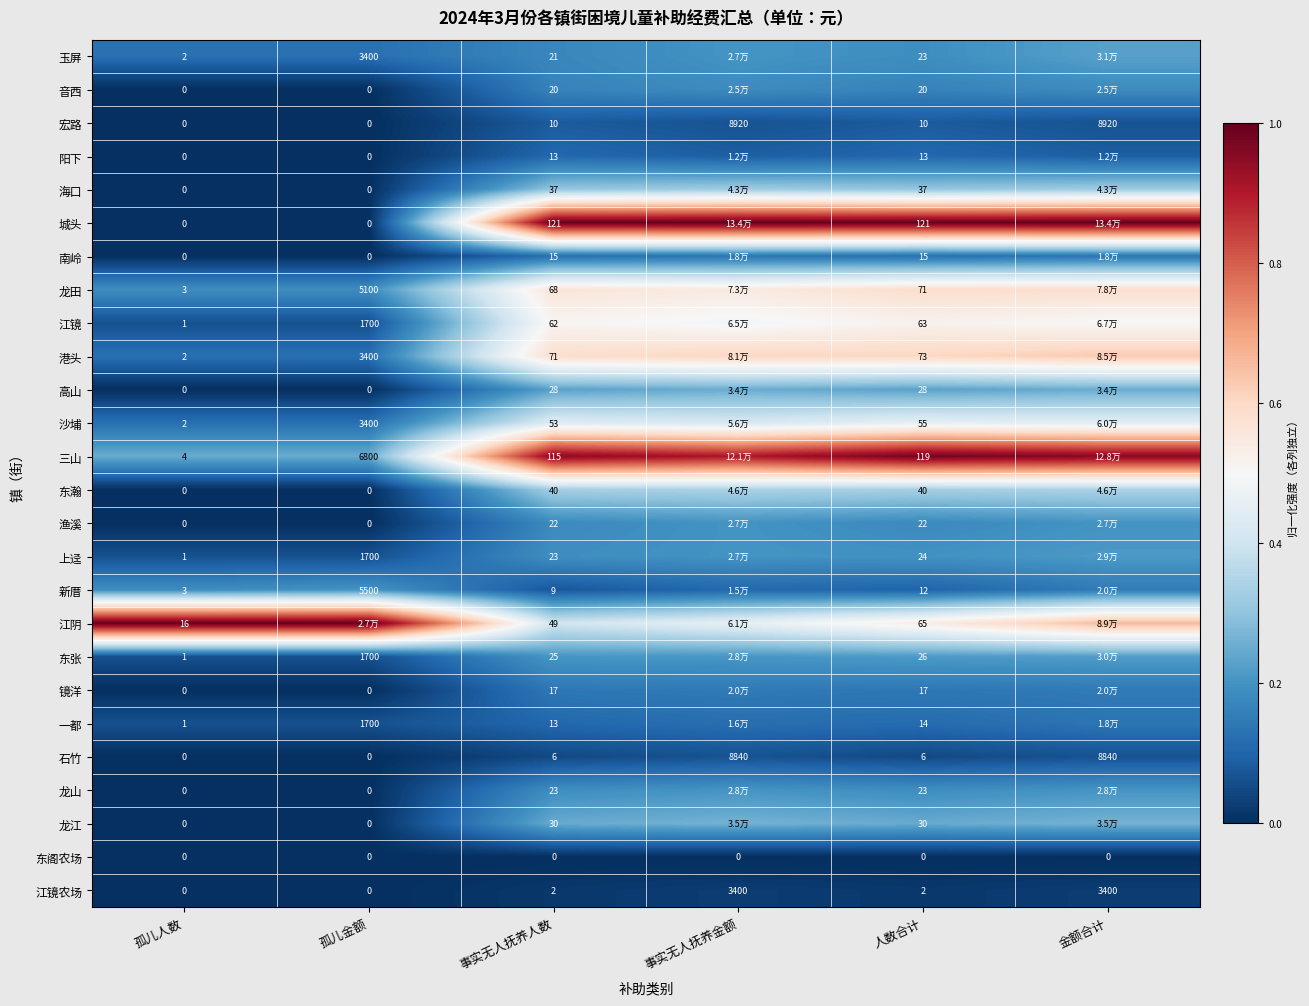

At 金额合计, list the series in order from largest to smallest.

城头, 三山, 江阴, 港头, 龙田, 江镜, 沙埔, 东瀚, 海口, 龙江, 高山, 玉屏, 东张, 上迳, 龙山, 渔溪, 音西, 新厝, 镜洋, 南岭, 一都, 阳下, 宏路, 石竹, 江镜农场, 东阁农场